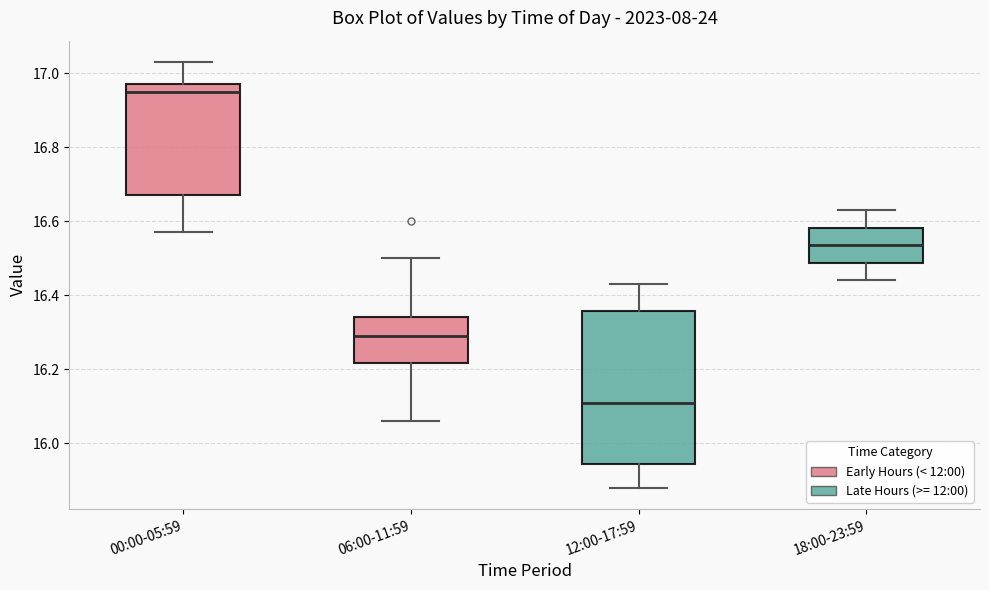

Which box's median line is the lowest?

12:00-17:59